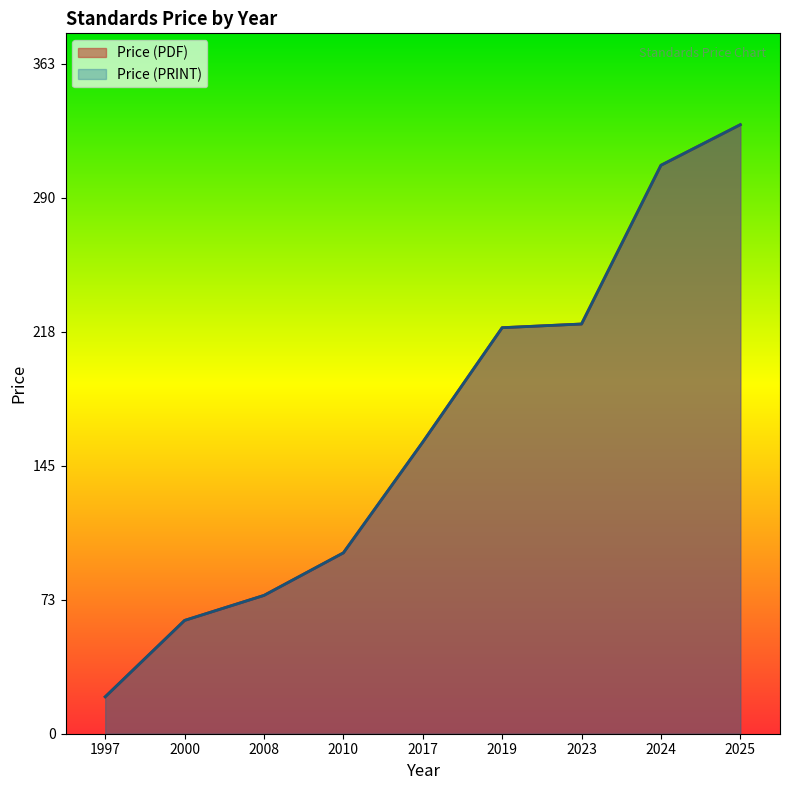

What is the sum of the Price (PDF) values at 2019 and 1997?

240.0